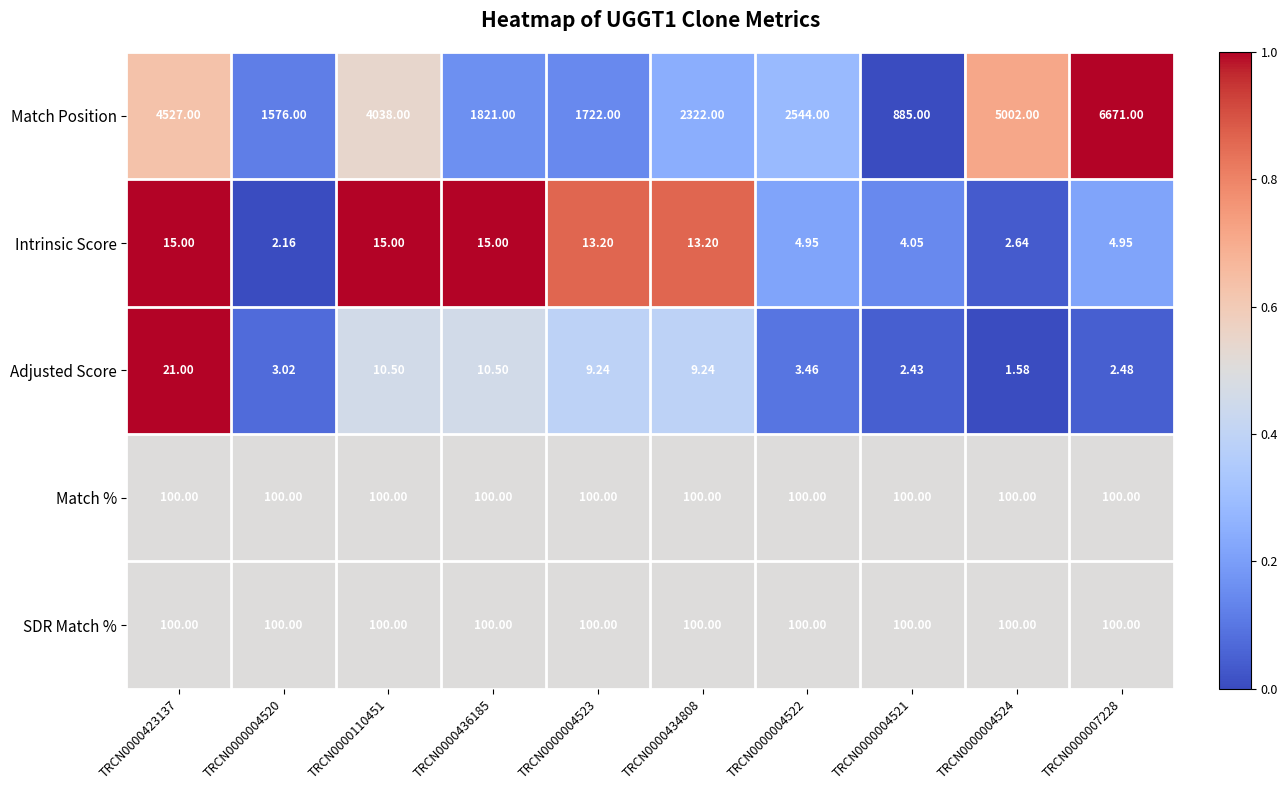

Which series changed the most between TRCN0000423137 and TRCN0000004520?

Match Position